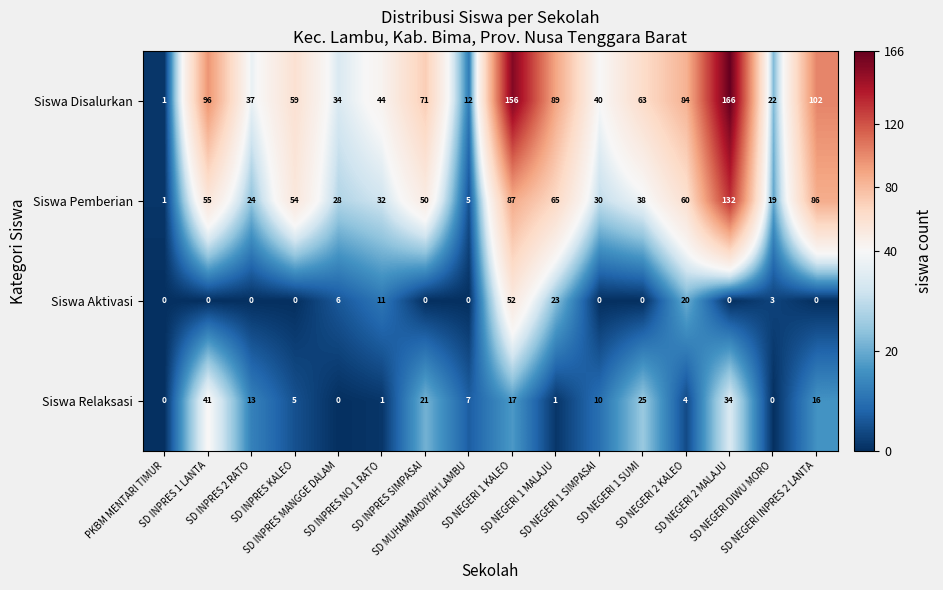

What is the difference between the highest and lowest values at SD NEGERI 1 MALAJU?

88